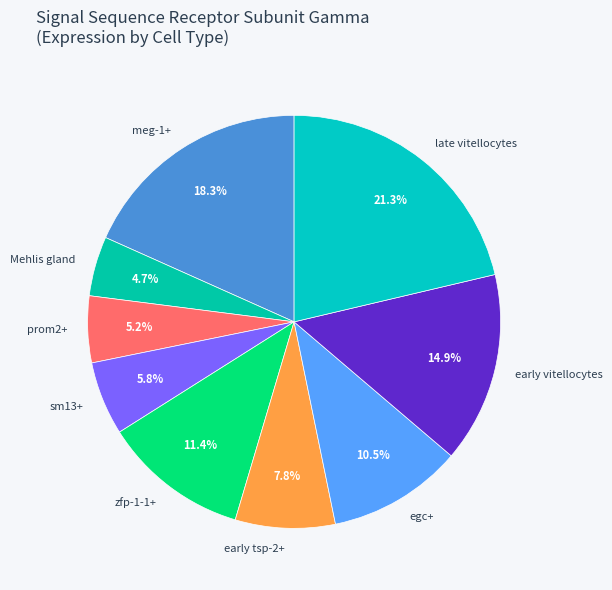

Is there a majority slice in this chart?

No